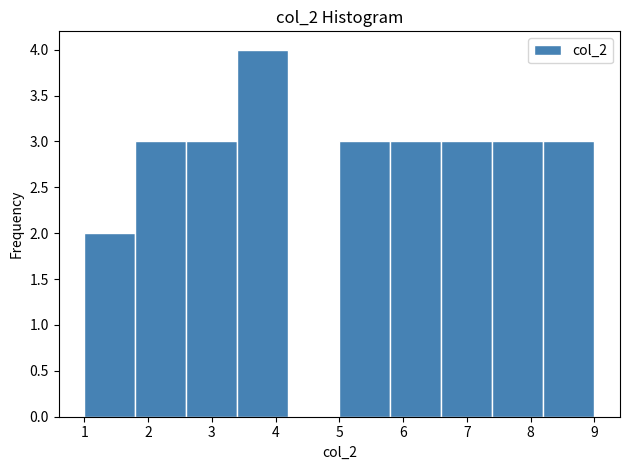

Reading left to right, transcribe this chart: for each bar, give the range it covers on the x-axis and its height. The values are not printed on the chart, so give them approximately, as read against the axis.

1.0 to 1.8: 2
1.8 to 2.6: 3
2.6 to 3.4: 3
3.4 to 4.2: 4
4.2 to 5.0: 0
5.0 to 5.8: 3
5.8 to 6.6: 3
6.6 to 7.4: 3
7.4 to 8.2: 3
8.2 to 9.0: 3